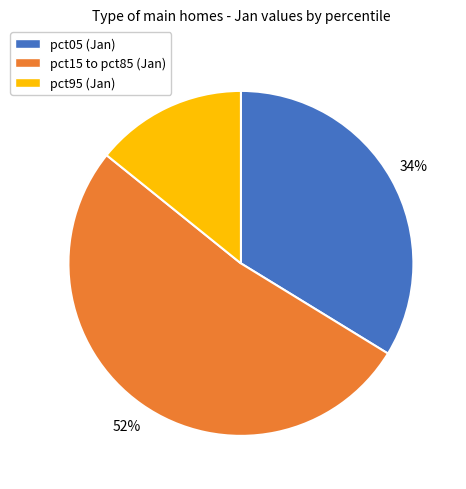

To the nearest percent, what is the difference between the largest and smallest slice percentages?

38%